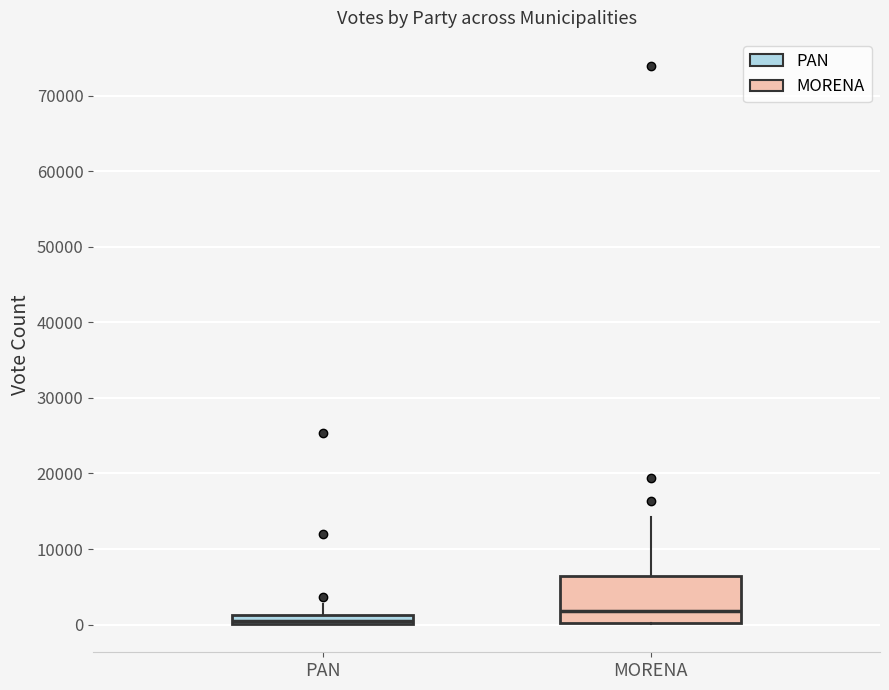

Where is the lower edge of the box for PAN on the y-axis? The values are not printed on the chart, so give them approximately, as read against the axis.

0